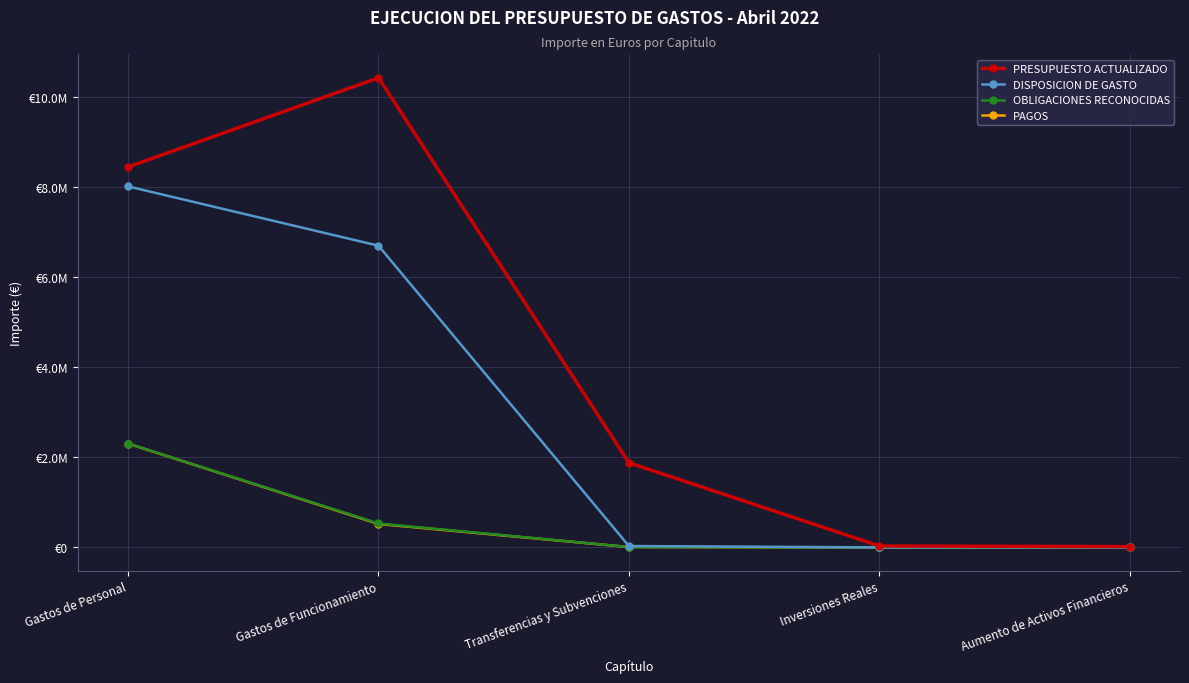

What is the label of the 2nd point from the right?

Inversiones Reales